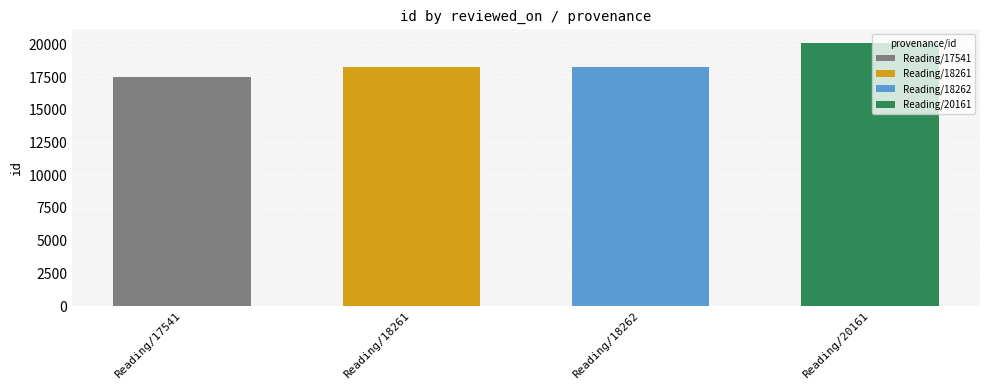

What is the smallest value displayed?

17541